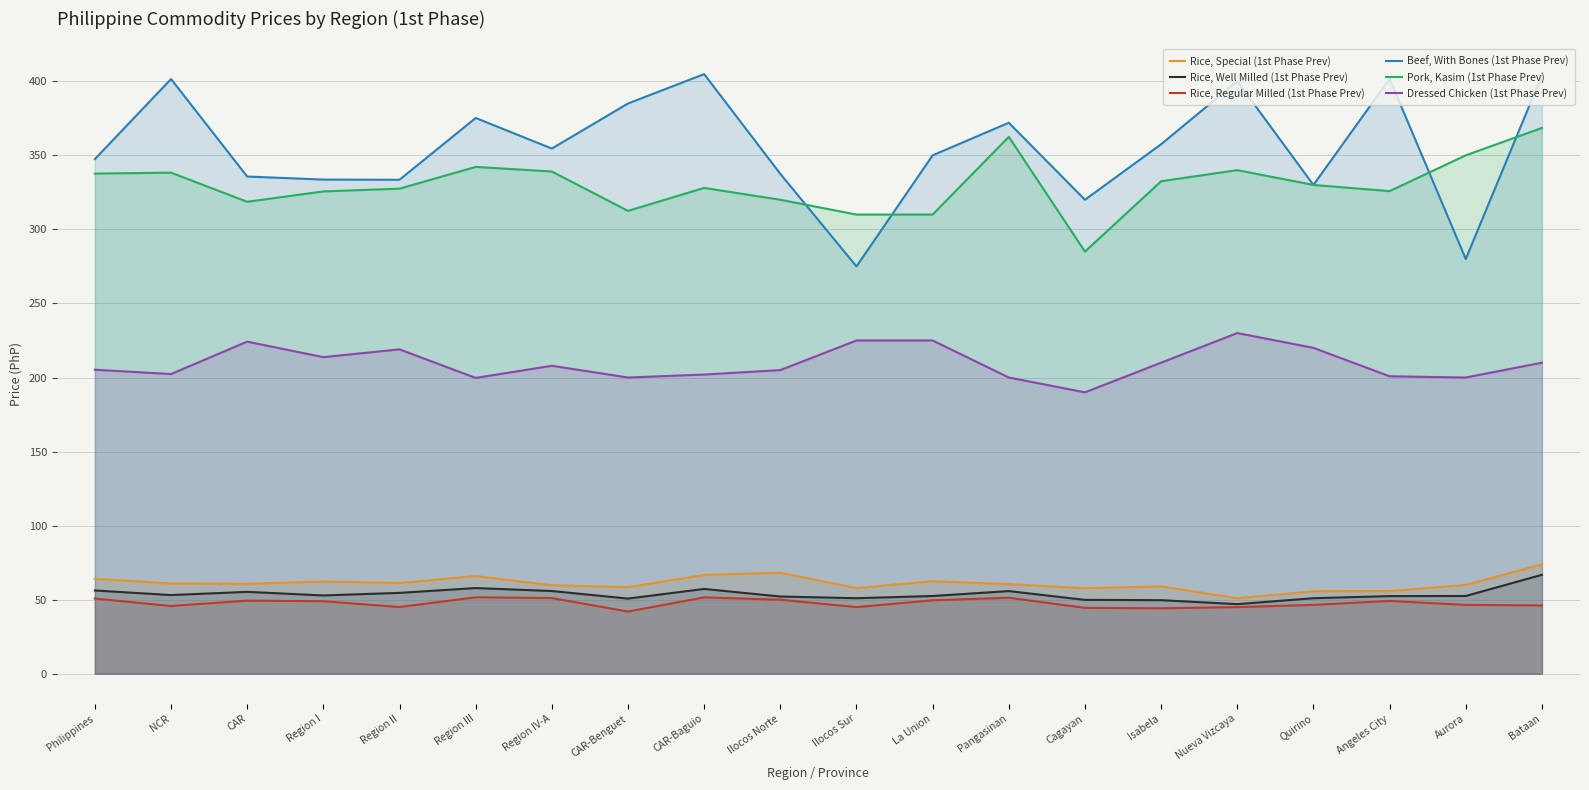

Reading left to right, list all the values displayed in this chart.

Rice, Special (1st Phase Prev): 64.1	61.0	60.7	62.3	61.3	66.0	59.8	58.5	66.7	68.2	57.8	62.5	60.5	57.8	59.0	51.0	55.7	55.8	60.0	73.8
Rice, Well Milled (1st Phase Prev): 56.2	53.1	55.3	52.9	54.6	57.9	55.9	50.8	57.3	52.1	51.0	52.5	55.8	49.9	49.7	47.0	51.0	52.4	52.5	66.8
Rice, Regular Milled (1st Phase Prev): 50.8	45.8	49.4	49.0	45.0	51.6	51.1	42.0	51.6	50.0	45.0	49.6	51.3	44.5	44.2	45.0	46.5	49.2	46.5	46.1
Beef, With Bones (1st Phase Prev): 347.4	401.5	335.7	333.6	333.5	375.2	354.6	385.0	404.8	337.5	275.0	350.0	372.0	320.0	357.5	400.0	330.0	401.7	280.0	404.0
Pork, Kasim (1st Phase Prev): 337.7	338.3	318.6	325.6	327.5	342.2	339.1	312.5	328.0	320.0	310.0	310.0	362.5	285.0	332.5	340.0	330.0	325.8	350.0	368.5
Dressed Chicken (1st Phase Prev): 205.3	202.3	224.2	213.8	219.0	199.7	207.9	200.0	202.0	205.0	225.0	225.0	200.0	190.0	210.0	230.0	220.0	200.8	200.0	210.0